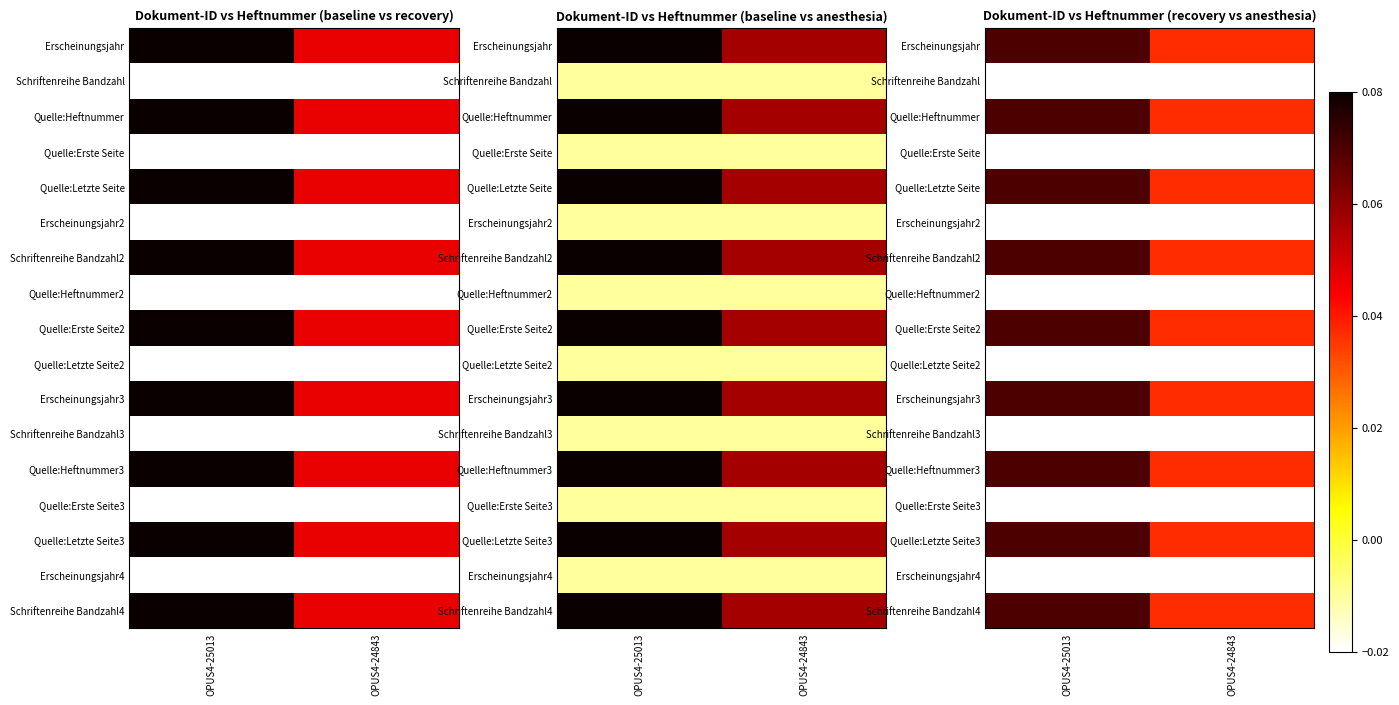

Which label corresponds to the smallest value in the chart?

OPUS4-25013